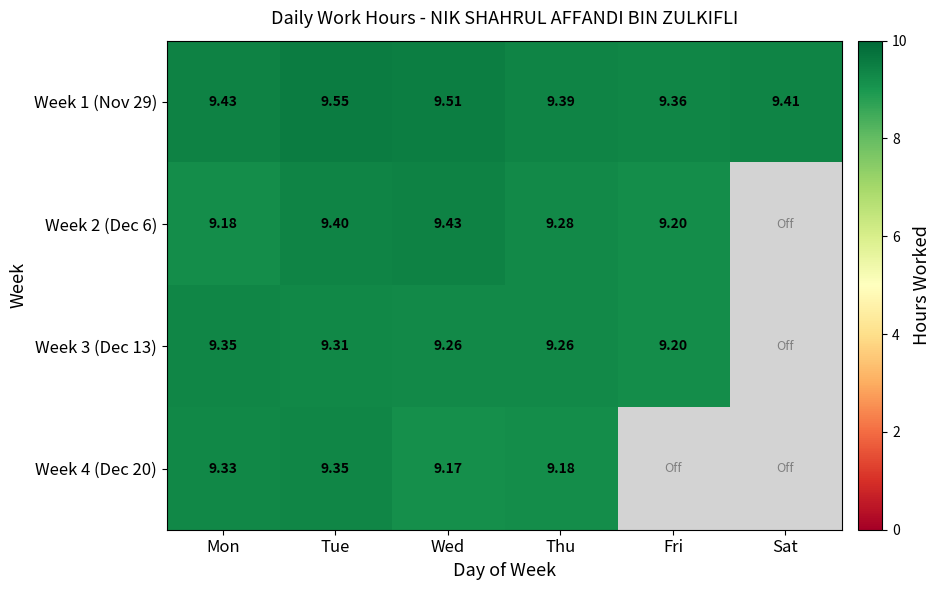

At which label does Week 1 (Nov 29) reach its minimum?

Fri